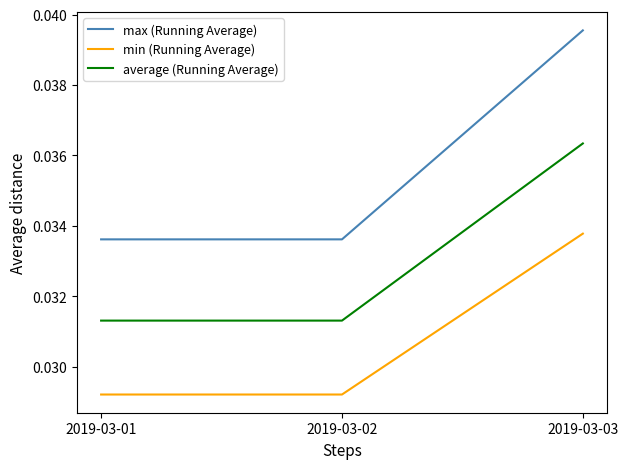

Between 2019-03-01 and 2019-03-03, which series saw the biggest shift?

max (Running Average)